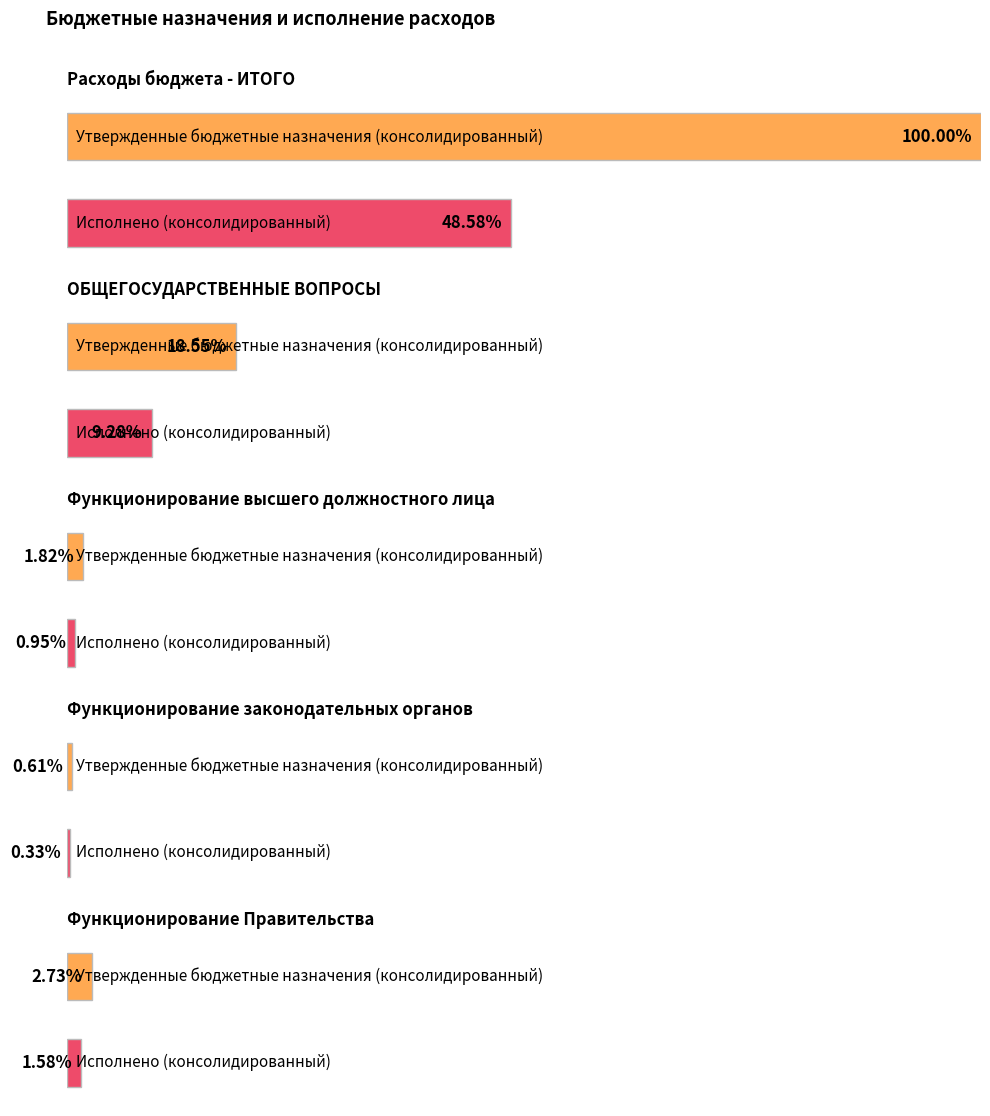

How many bars are there in total?

10